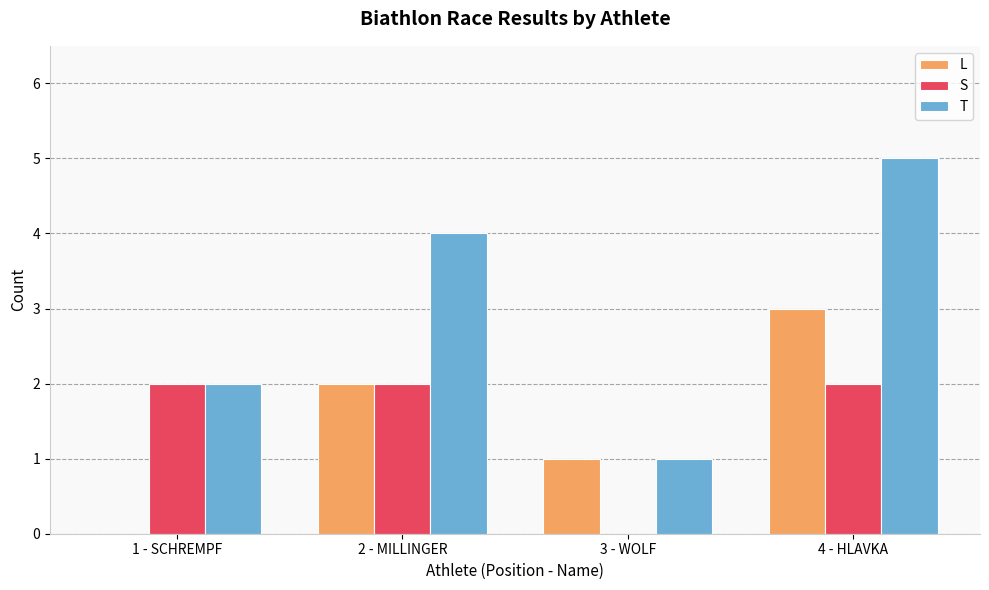

How many groups of bars are there?

4